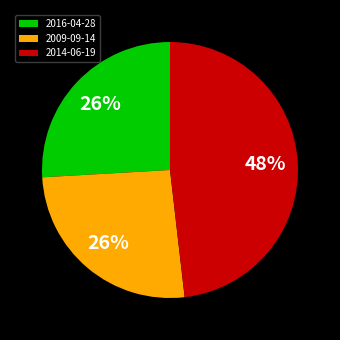

Combined, do 2009-09-14 and 2014-06-19 account for over 50%?

Yes